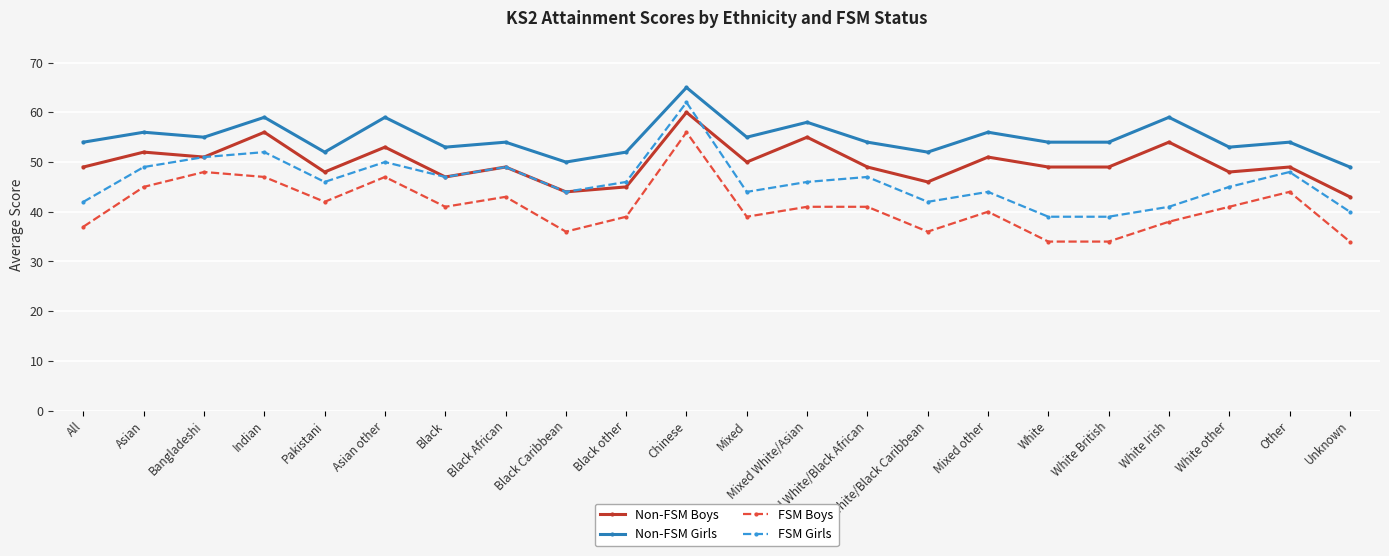

Is it true that Non-FSM Girls equals 70 at White British?

False